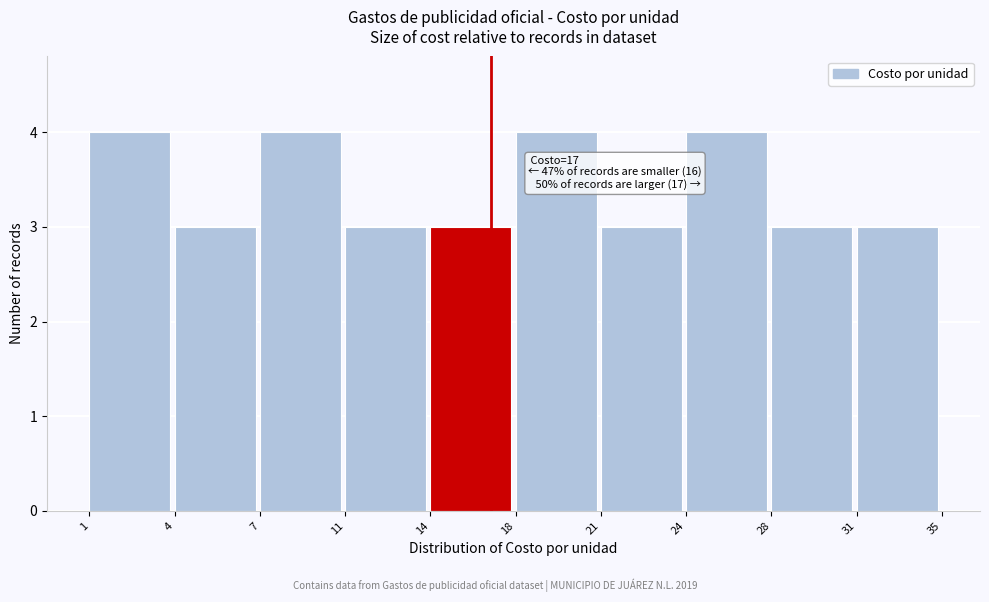

Reading left to right, transcribe all the data shown in this chart.

1=4	4=3	7=4	11=3	14=3	18=4	21=3	24=4	28=3	31=3